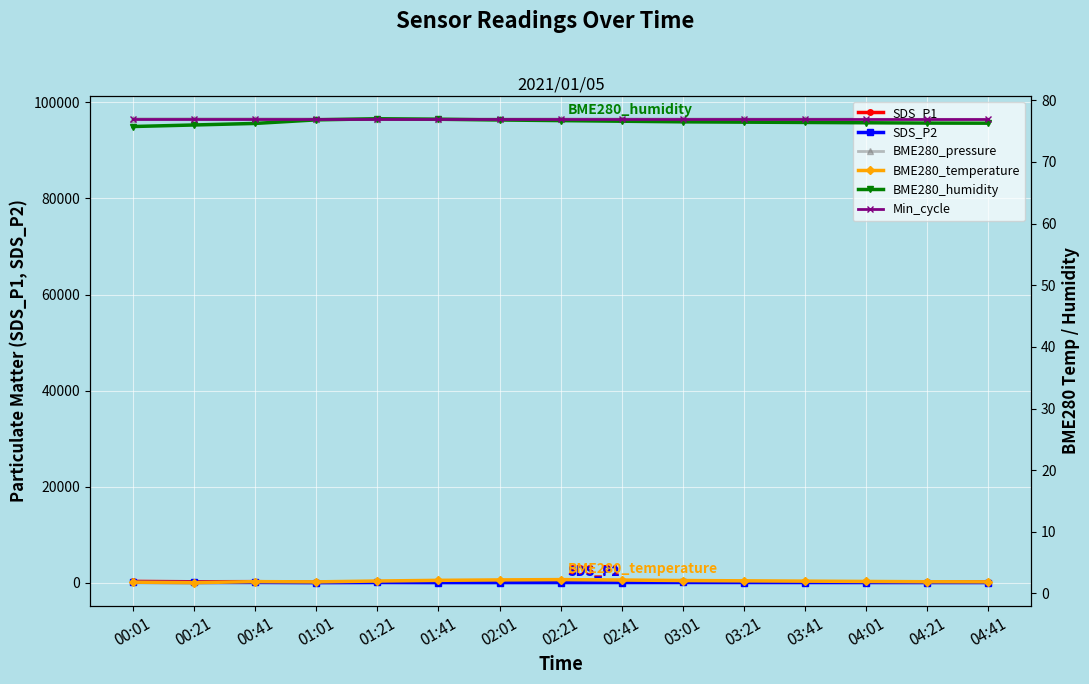

Read the SDS_P2 value at 02:41.

93.0